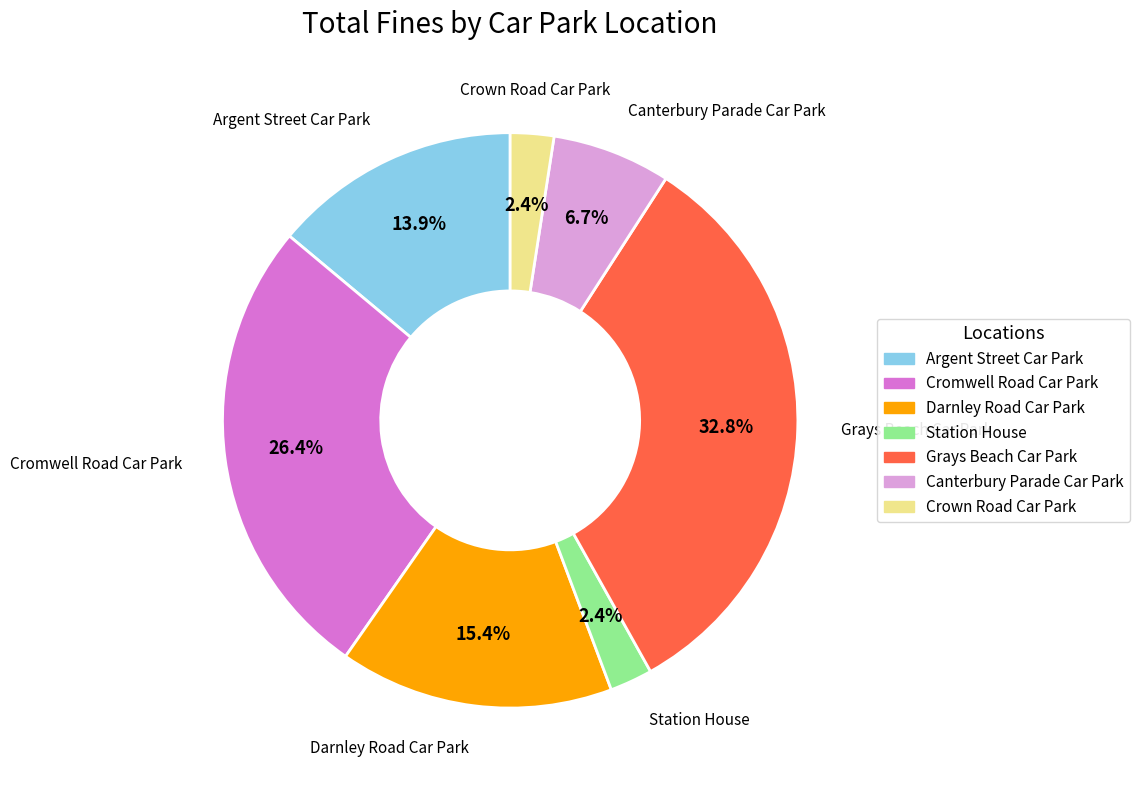

Is Darnley Road Car Park the majority of the pie?

No